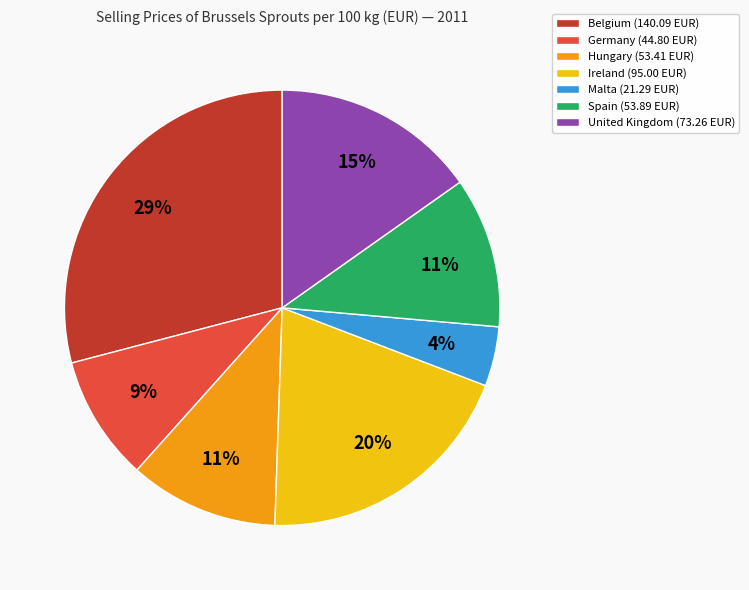

Is Germany the majority of the pie?

No